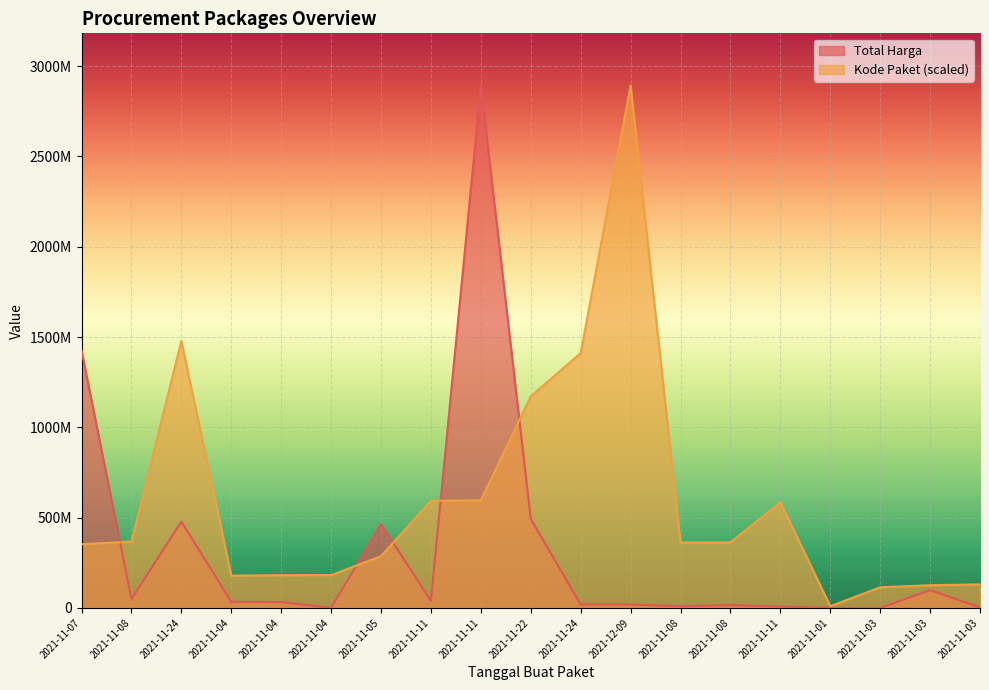

True or false: Kode Paket and Total Harga intersect in this chart.

True